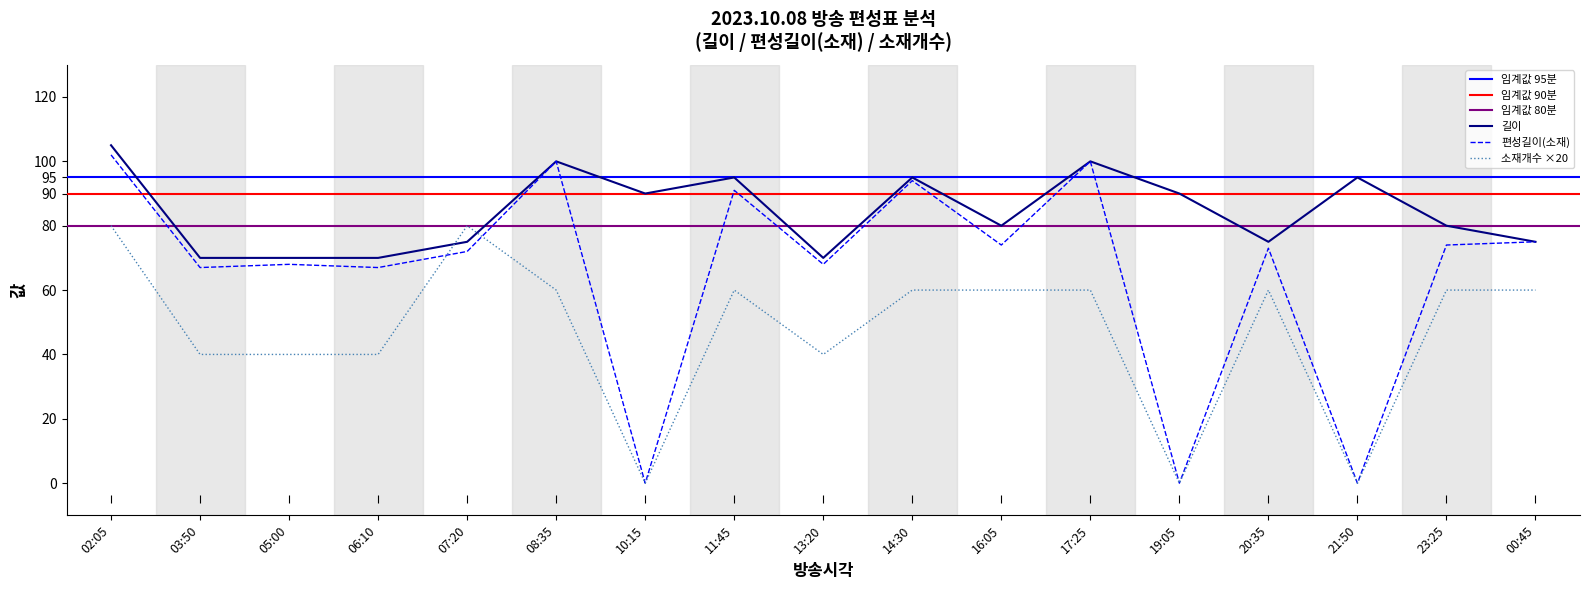

The value of 편성길이(소재) at 00:45 is 75. True or false?

True